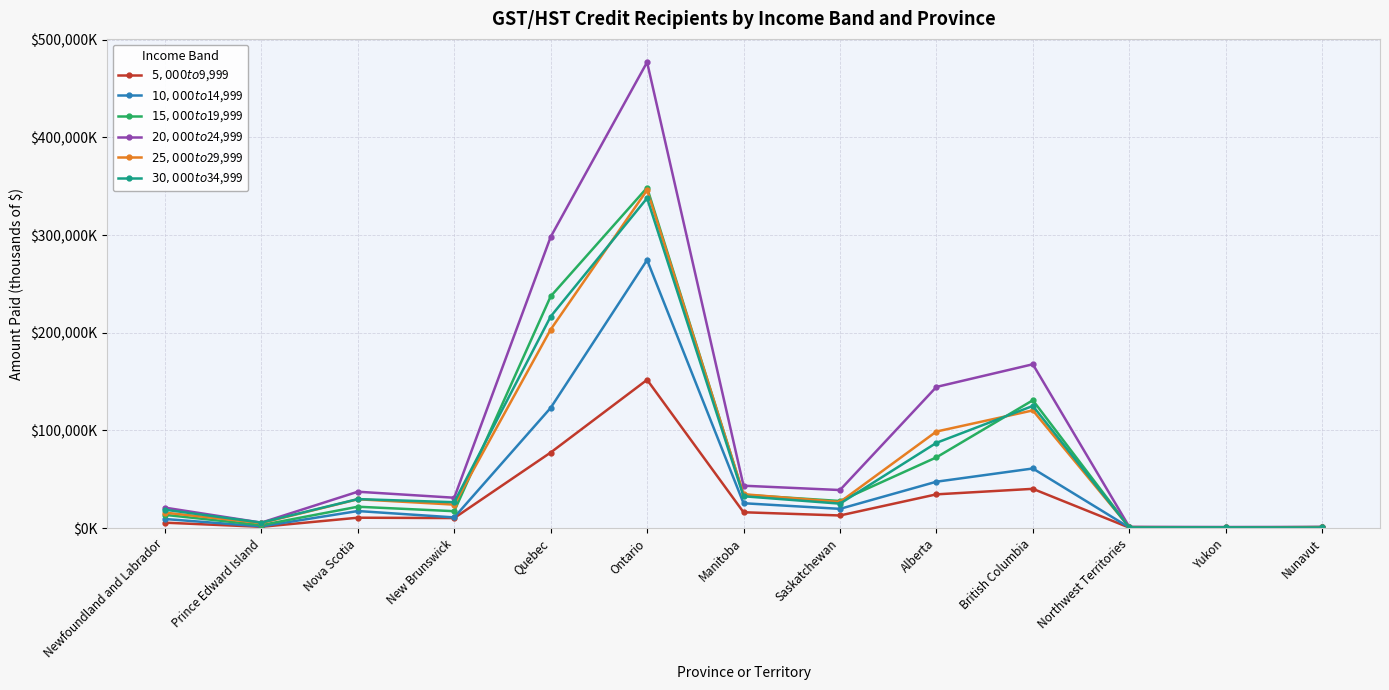

Is this an area chart (filled region under the line)?

No